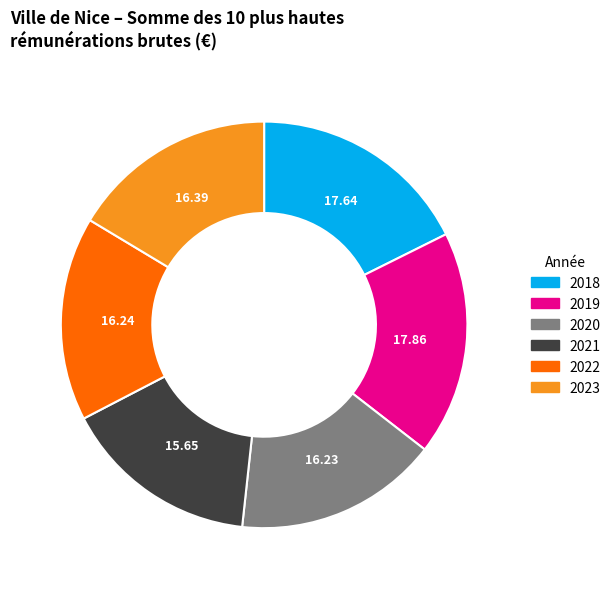

Combined, do 2018 and 2020 account for over 50%?

No